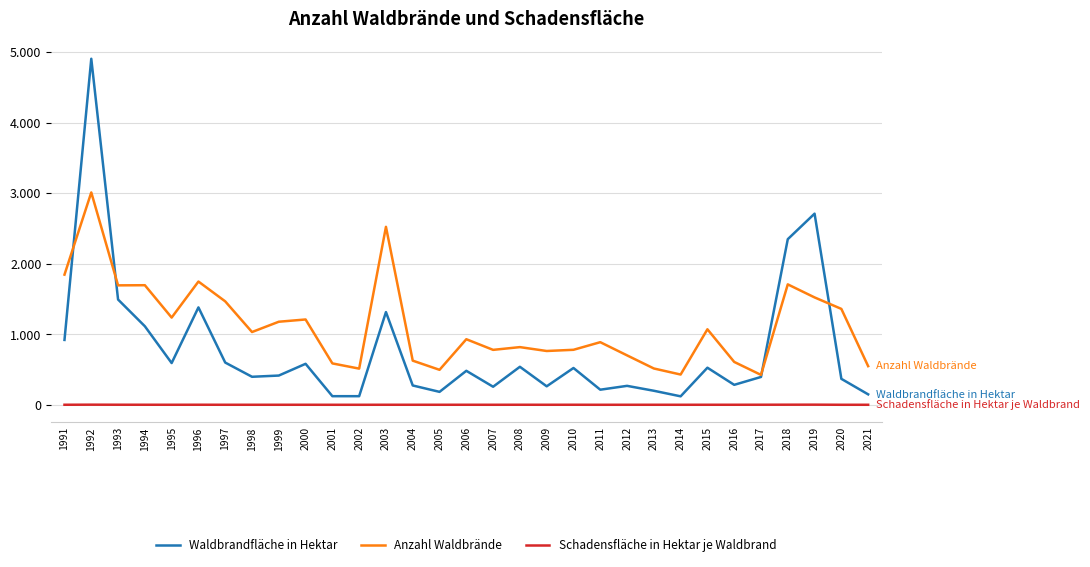

What are all the series names shown in the legend?

Waldbrandfläche in Hektar, Anzahl Waldbrände, Schadensfläche in Hektar je Waldbrand